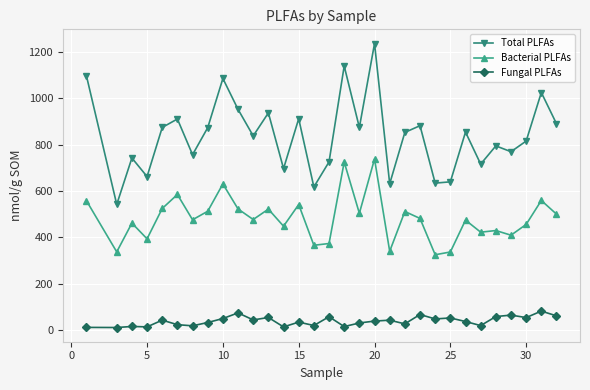

True or false: Total PLFAs has more than 0 points higher than both neighbors.

True